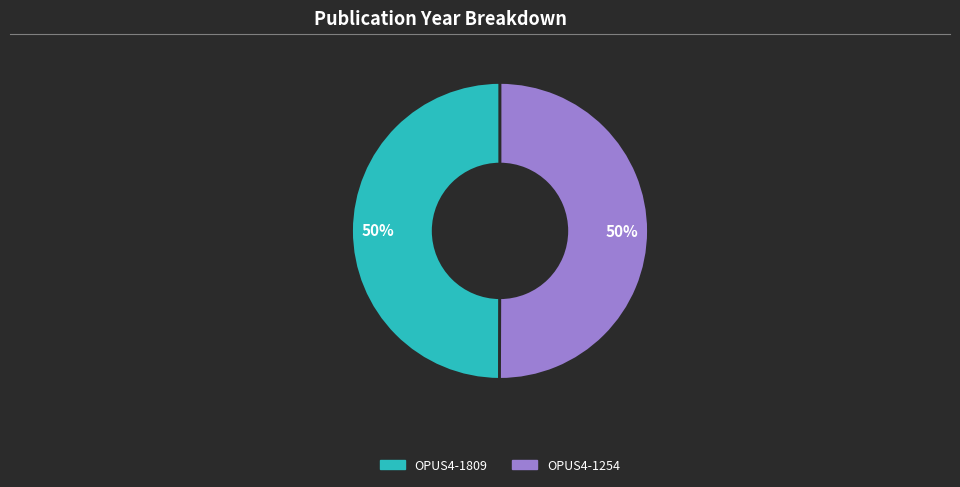

Combined, do OPUS4-1254 and OPUS4-1809 account for over 50%?

Yes